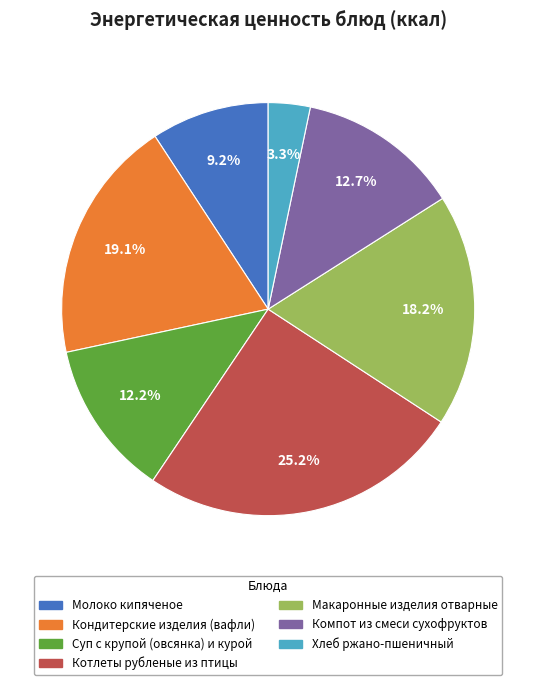

Is there a majority slice in this chart?

No